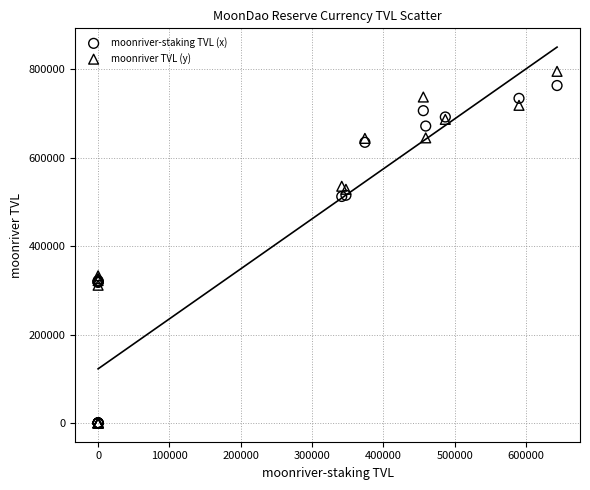

What are all the series names shown in the legend?

moonriver-staking TVL (x), moonriver TVL (y)